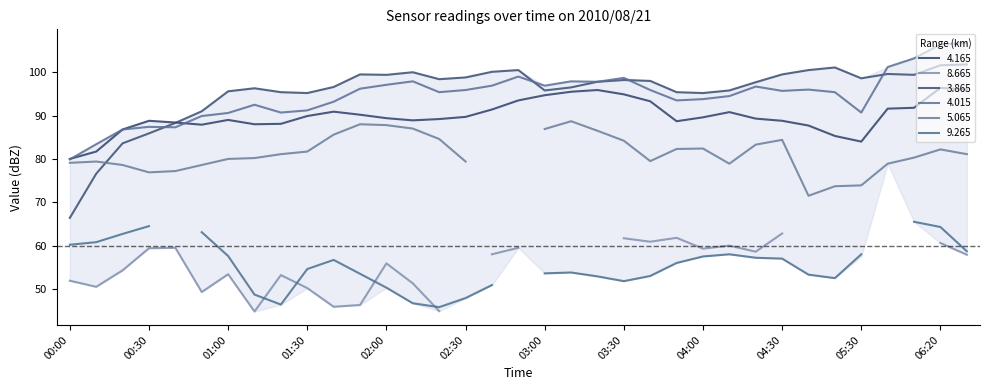

Where is the first local minimum for 3.865?

01:30